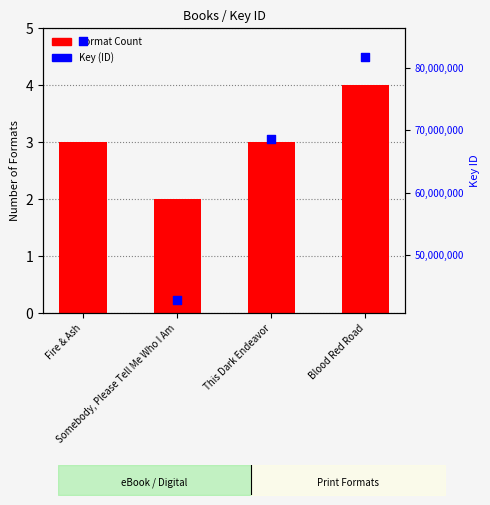

Which series reaches the minimum Y coordinate?

Format Count